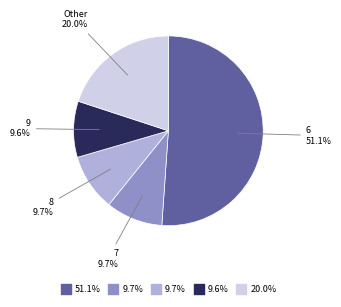

Is there a majority slice in this chart?

Yes